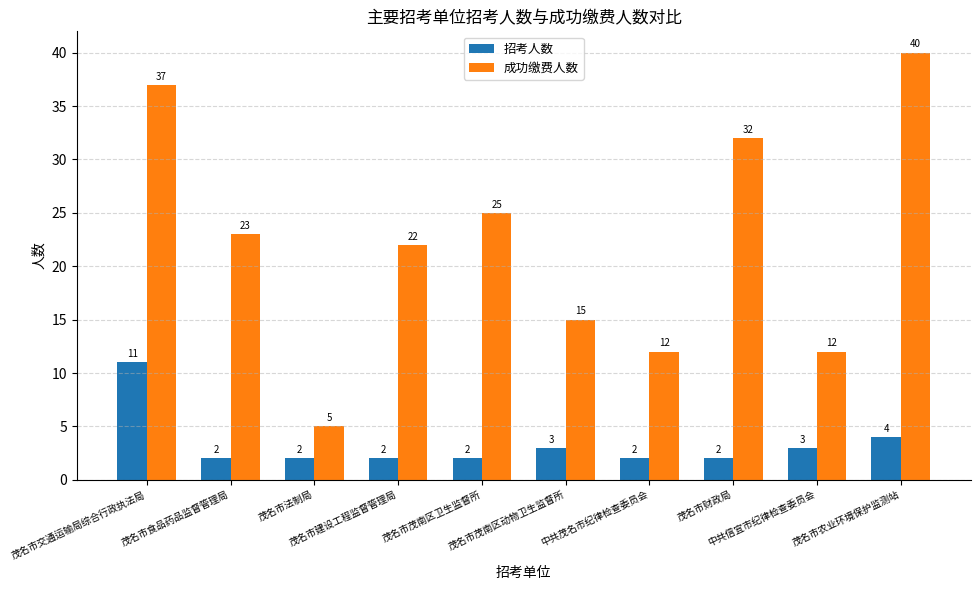

What is the total value across all series at 茂名市茂南区动物卫生监督所?

18